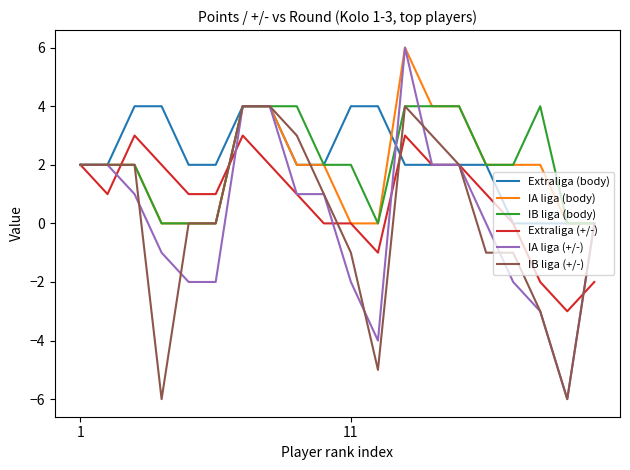

What are all the series names shown in the legend?

Extraliga (body), IA liga (body), IB liga (body), Extraliga (+/-), IA liga (+/-), IB liga (+/-)